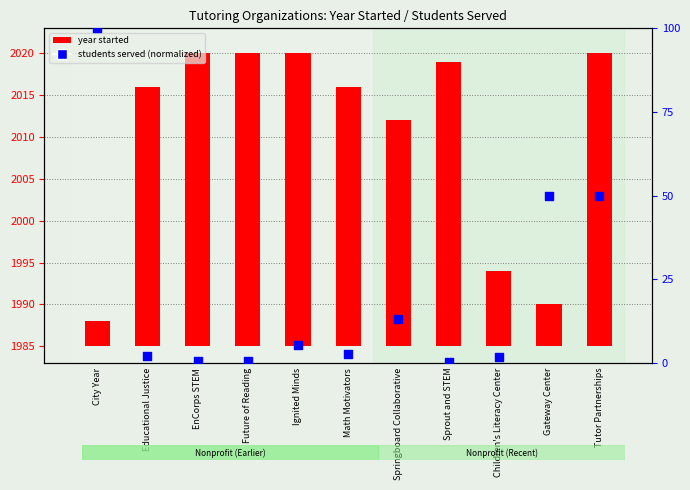

Between City Year and Tutor Partnerships, which is larger?

City Year